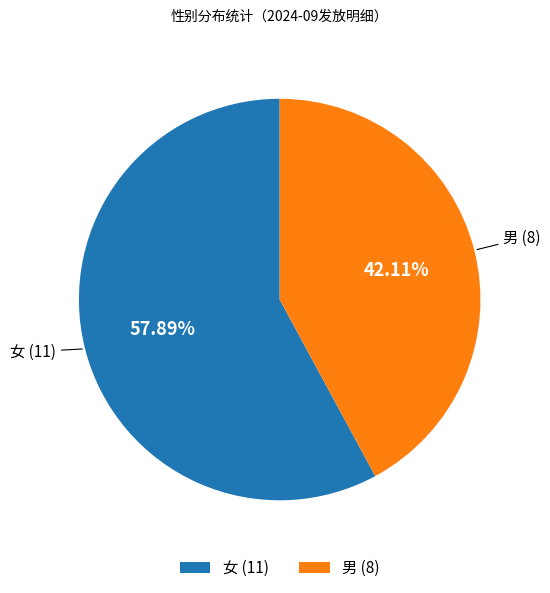

True or false: 女 accounts for 58% of the total.

True